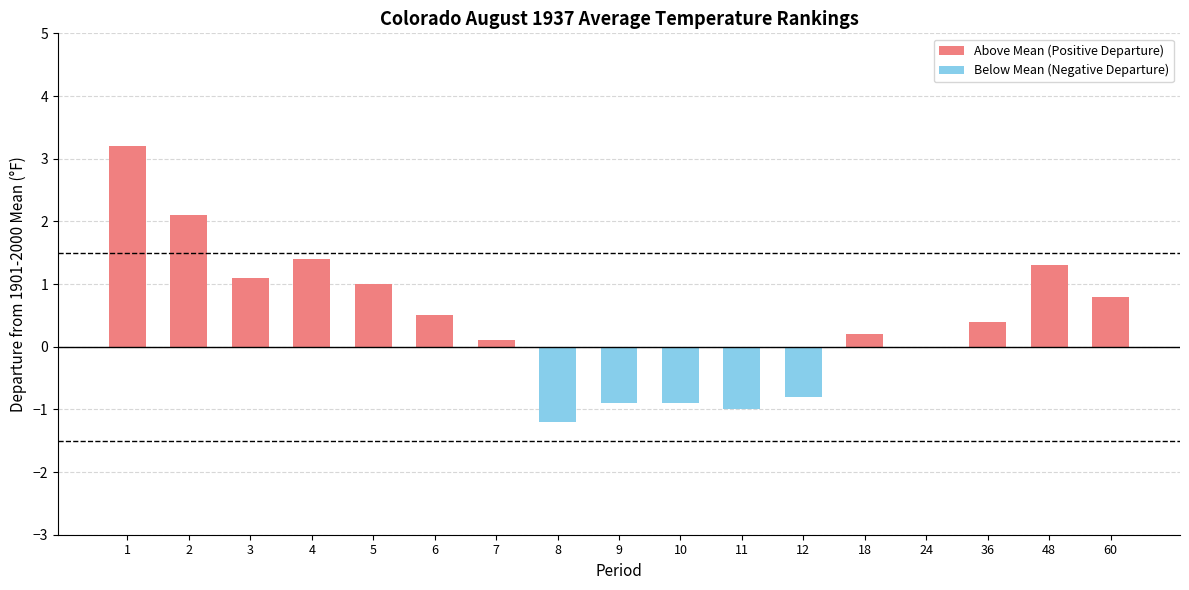

Reading left to right, extract all data points from this chart.

Above Mean (Positive Departure): 1=3.2	2=2.1	3=1.1	4=1.4	5=1.0	6=0.5	7=0.1	8=0.0	9=0.0	10=0.0	11=0.0	12=0.0	18=0.2	24=0.0	36=0.4	48=1.3	60=0.8
Below Mean (Negative Departure): 1=0.0	2=0.0	3=0.0	4=0.0	5=0.0	6=0.0	7=0.0	8=-1.2	9=-0.9	10=-0.9	11=-1.0	12=-0.8	18=0.0	24=0.0	36=0.0	48=0.0	60=0.0